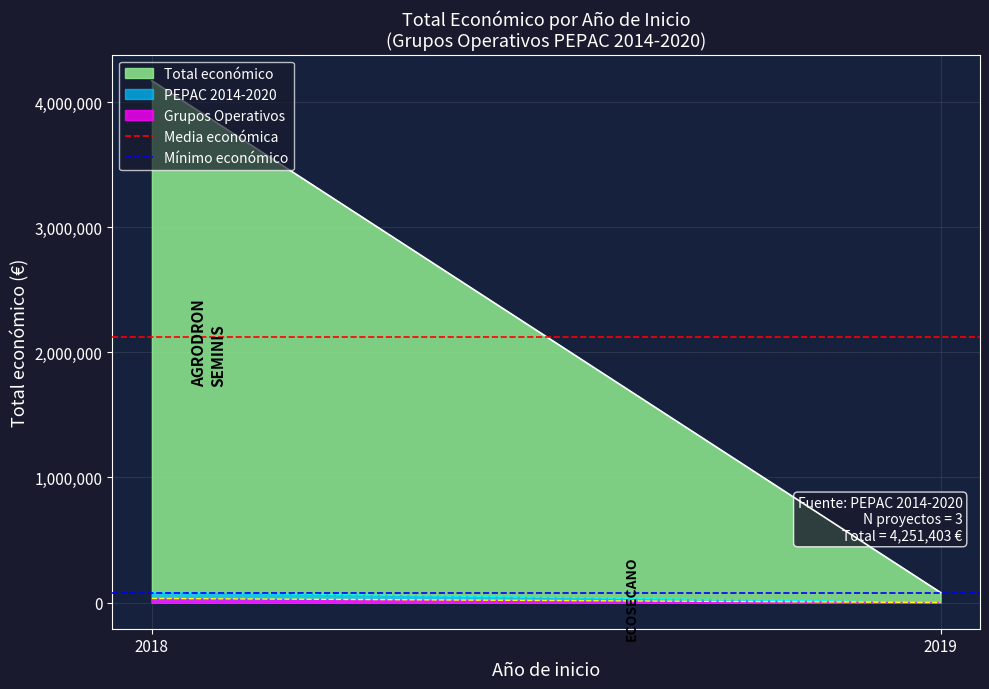

List the labels in order of Mínimo económico value, largest first.

2018, 2019